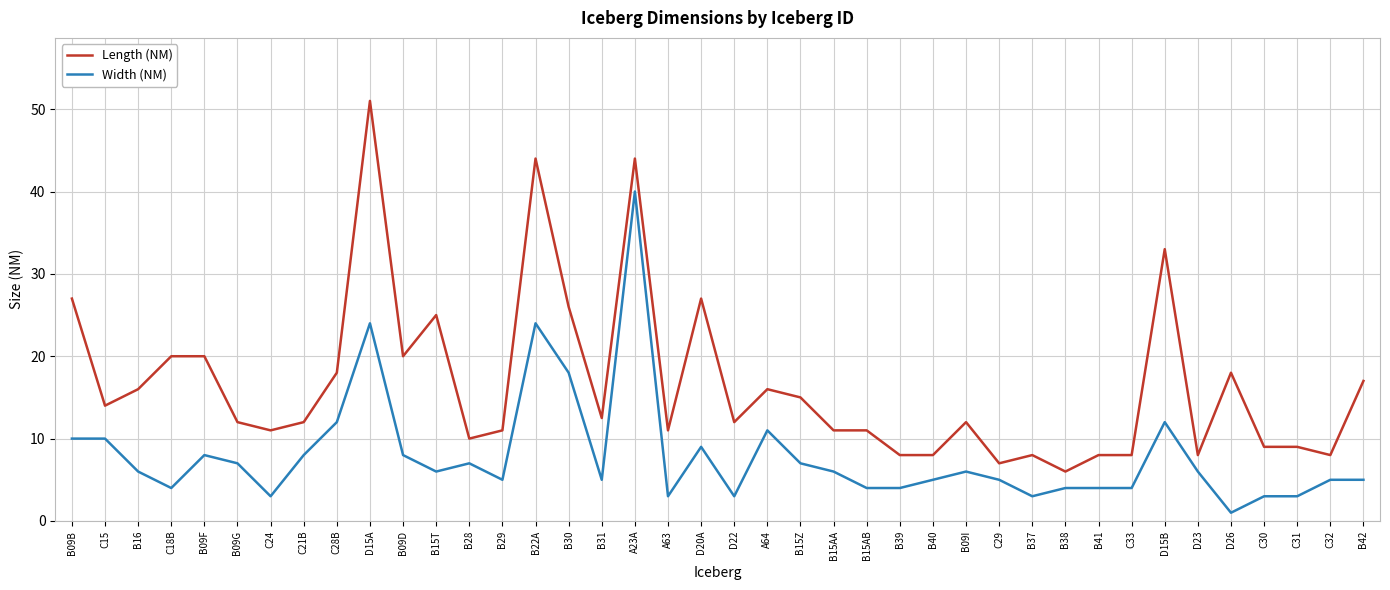

Is it true that Width (NM) equals 3.0 at A63?

True